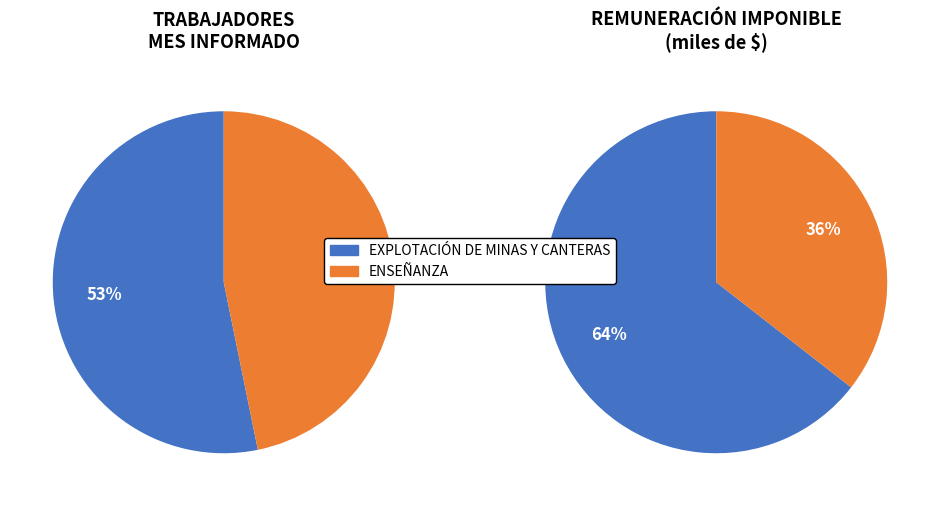

To the nearest percent, what is the combined percentage of EXPLOTACIÓN DE MINAS Y CANTERAS and ENSEÑANZA?

100%